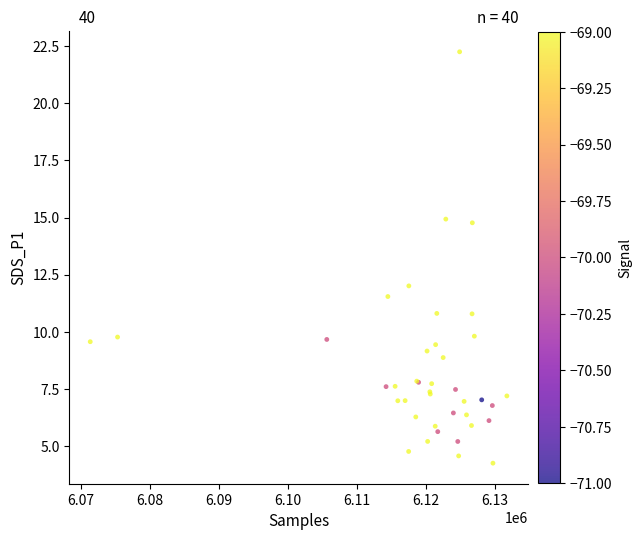

What Y value in the scatter plot is closest to 13?

12.0